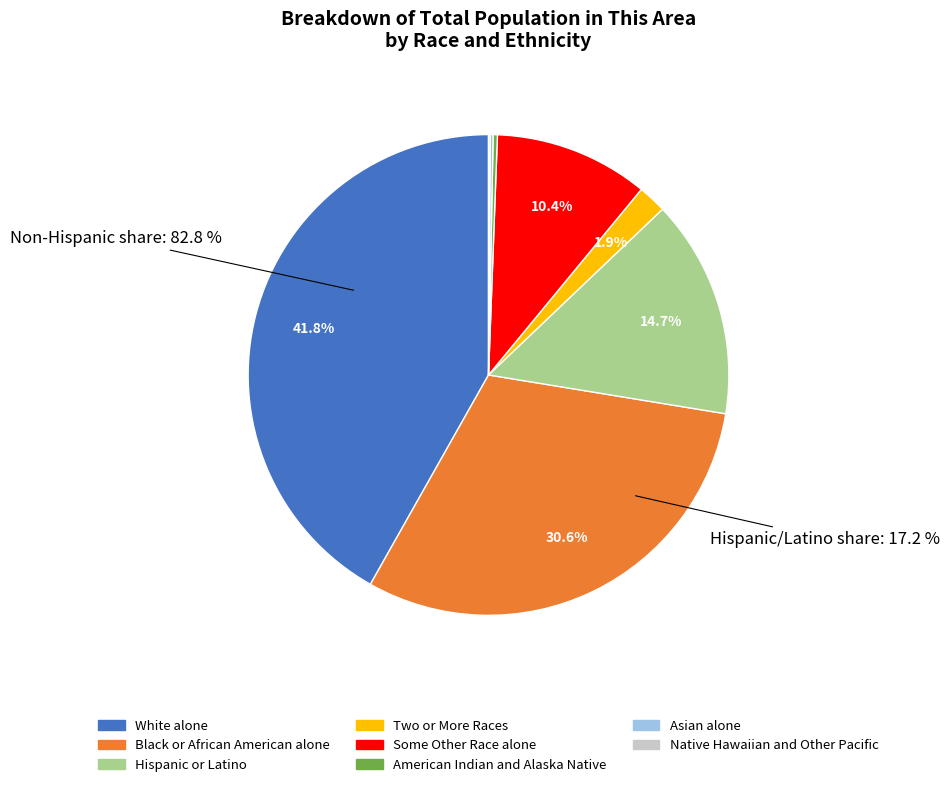

Is there any slice that represents more than half of the pie?

No